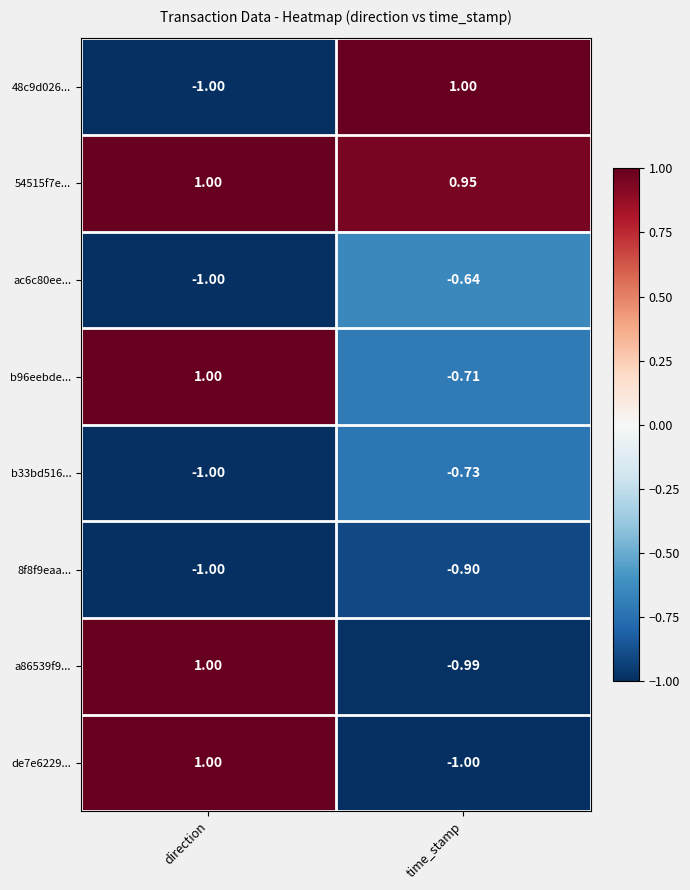

List the labels in order of 8f8f9eaa... value, smallest first.

direction, time_stamp